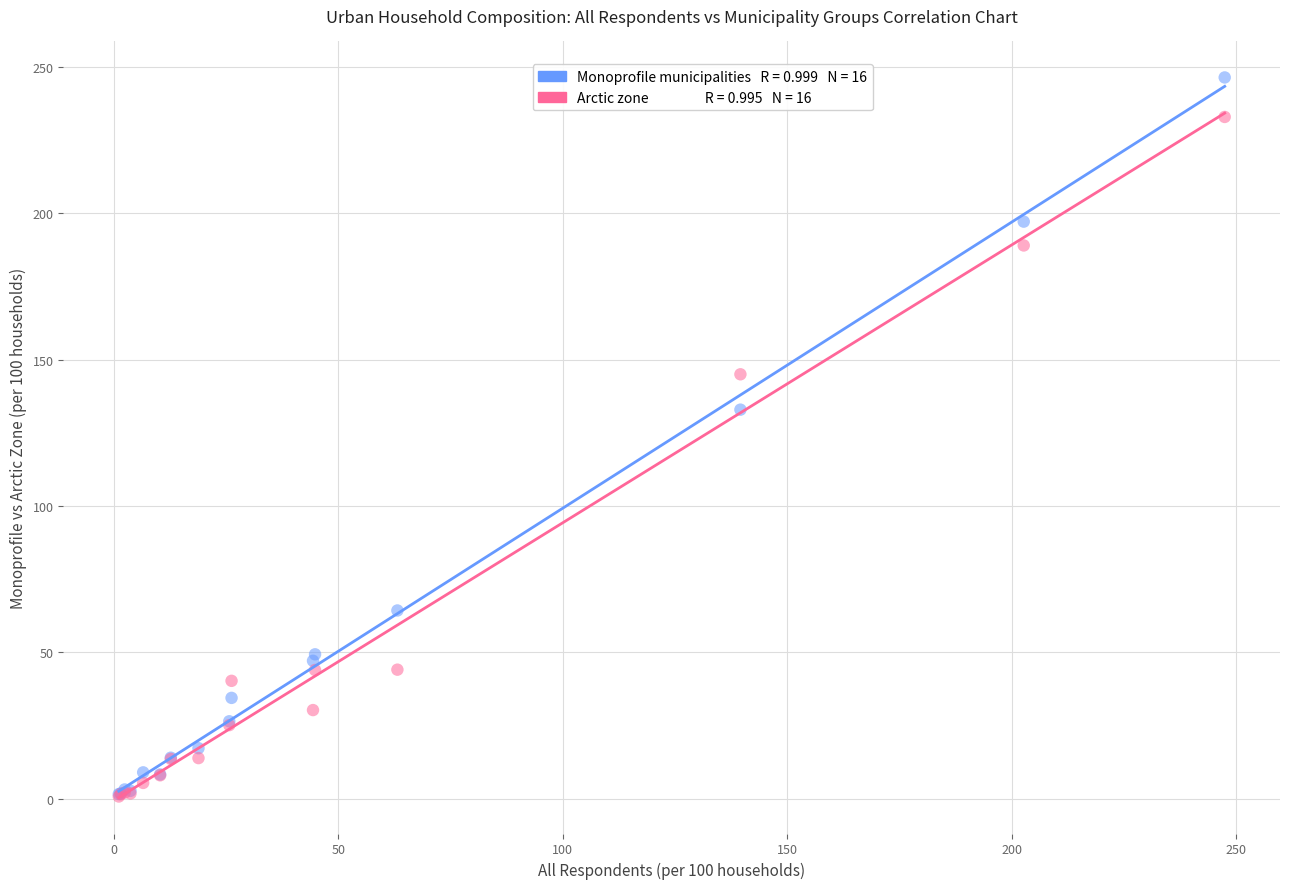

Across all series, what Y value is closest to 123?

132.9